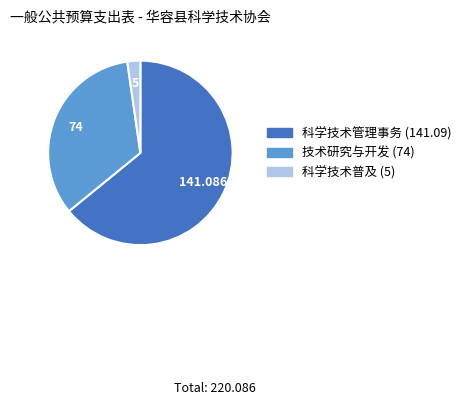

How many segments does this pie chart have?

3